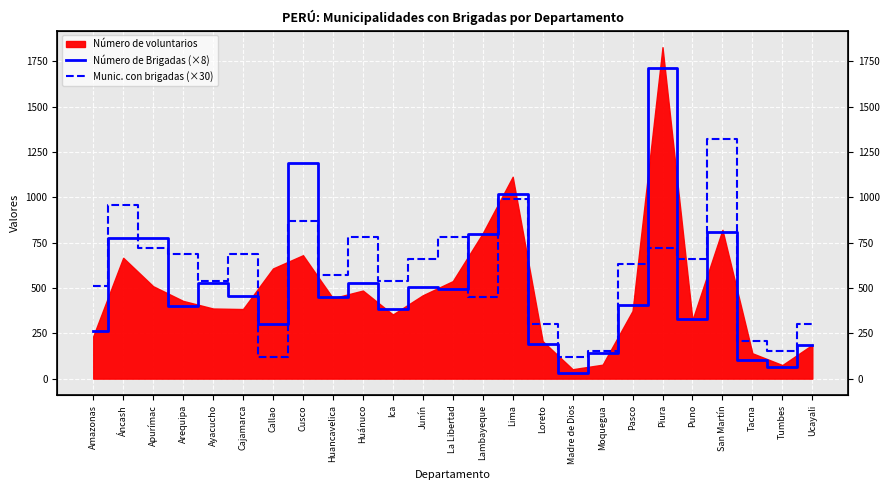

At how many categories does at least one series exceed 49?

25